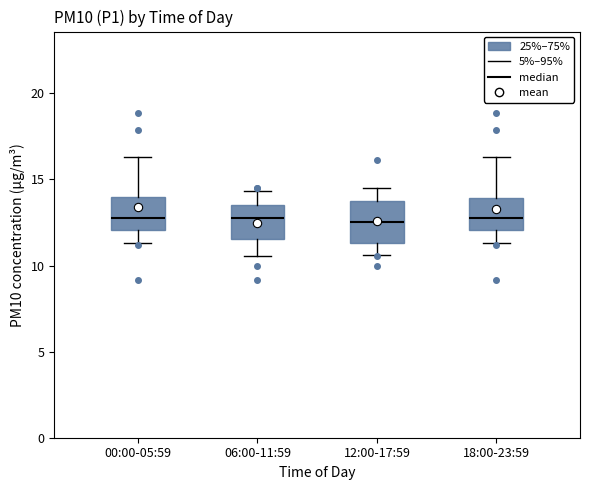

Reading left to right, read every box against the y-axis: the position of its median line, the range the box covers, and the ends of its whiskers. The values are not printed on the chart, so give them approximately, as read against the axis.

00:00-05:59: median 13.0, box 12.0 to 14.0, whiskers 11.5 to 16.5
06:00-11:59: median 13.0, box 11.5 to 13.5, whiskers 10.5 to 14.5
12:00-17:59: median 12.5, box 11.5 to 13.5, whiskers 10.5 to 14.5
18:00-23:59: median 13.0, box 12.0 to 14.0, whiskers 11.5 to 16.5